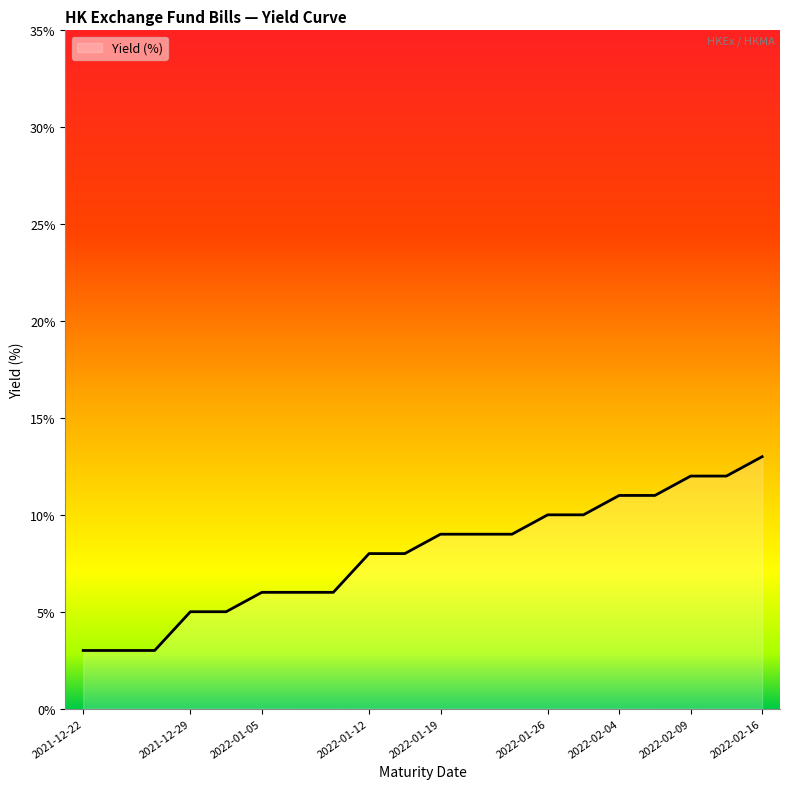

What is the label of the 1st point from the right?

2022-02-16